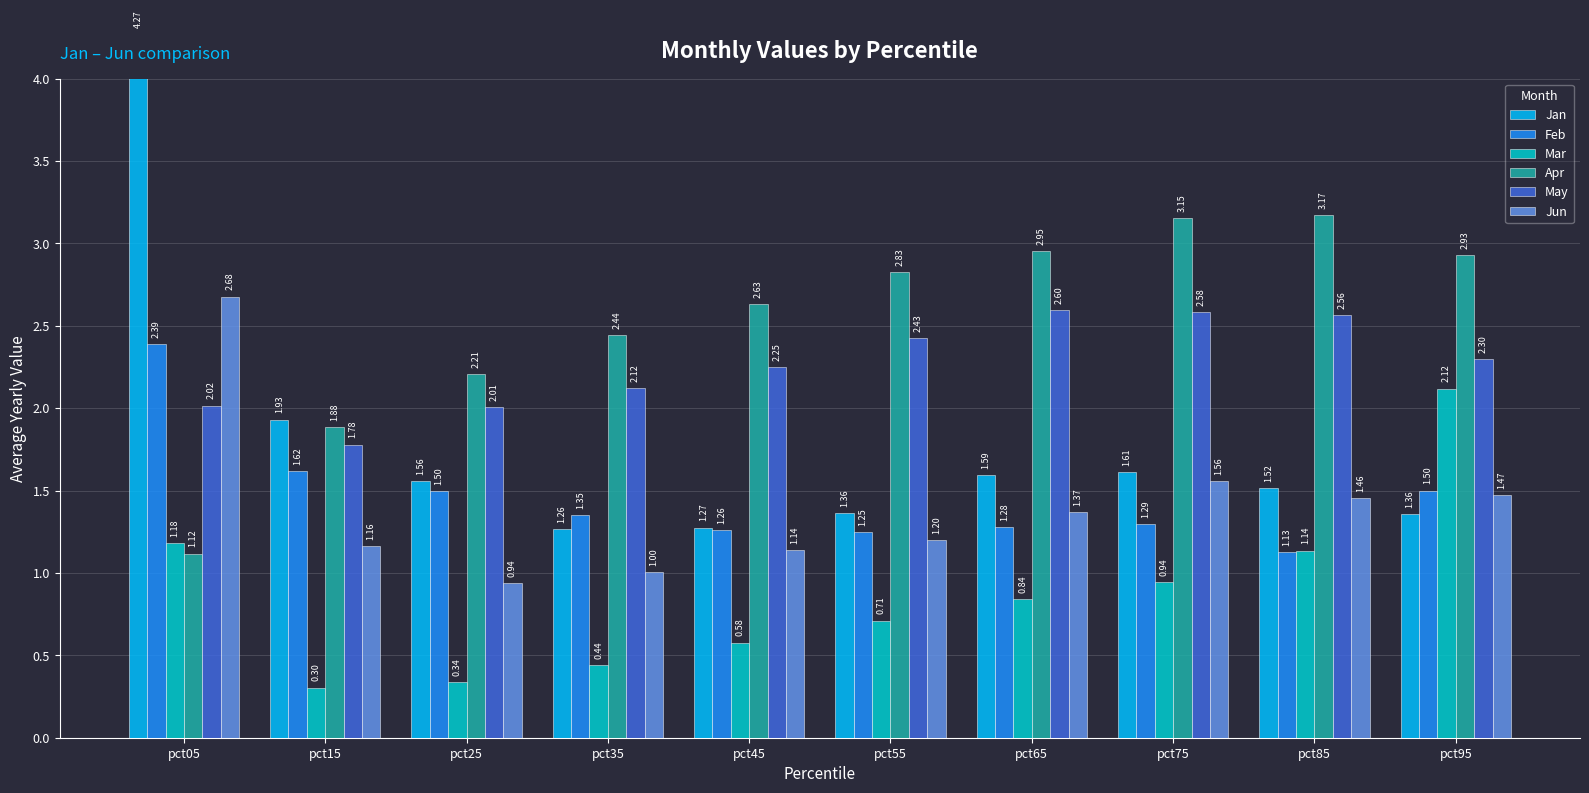

Between pct25 and pct95, which series saw the biggest shift?

Mar